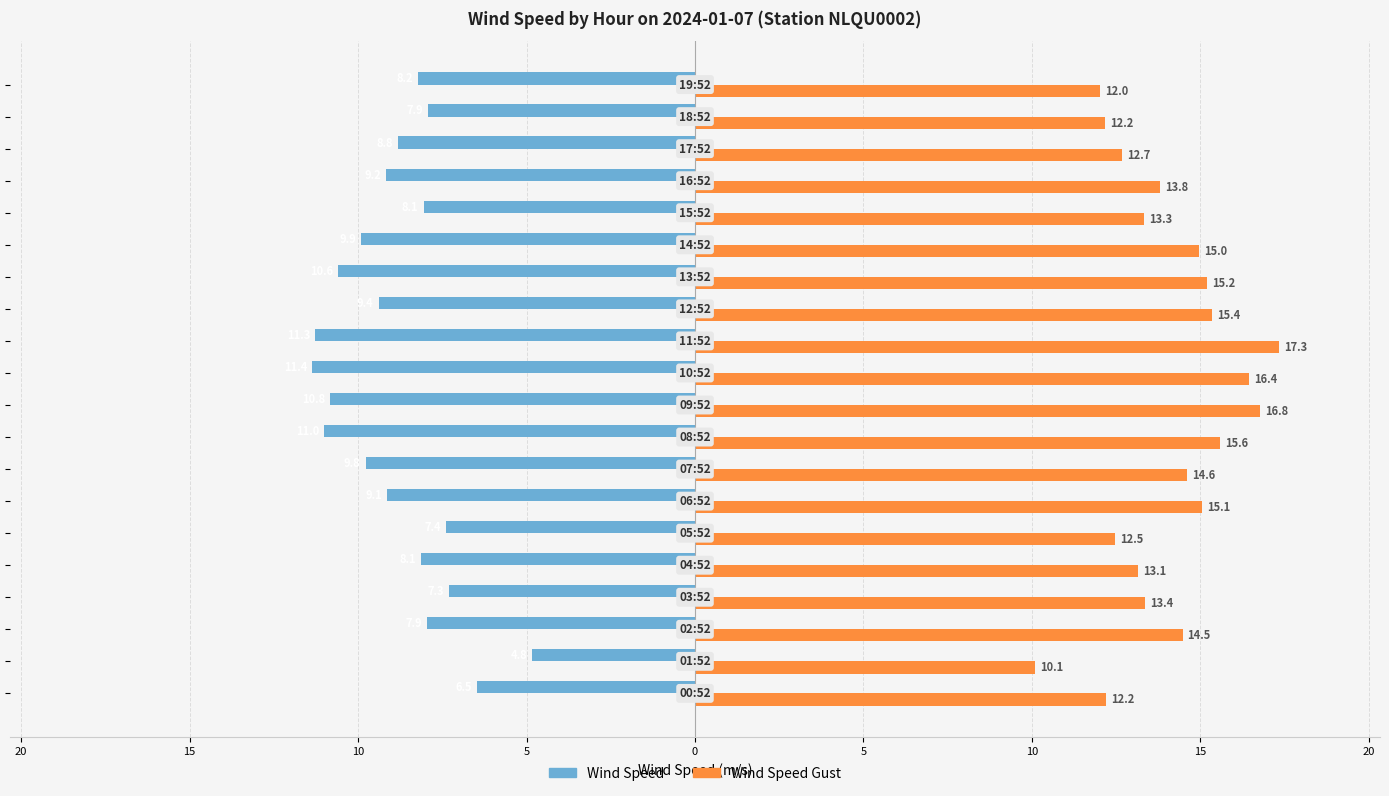

Reading right to left, what are all the values shown in this chart?

Wind Speed: -8.2	-7.9	-8.8	-9.2	-8.1	-9.9	-10.6	-9.4	-11.3	-11.4	-10.8	-11.0	-9.8	-9.1	-7.4	-8.1	-7.3	-7.9	-4.8	-6.5
Wind Speed Gust: 12.0	12.2	12.7	13.8	13.3	15.0	15.2	15.4	17.3	16.4	16.8	15.6	14.6	15.1	12.5	13.1	13.4	14.5	10.1	12.2